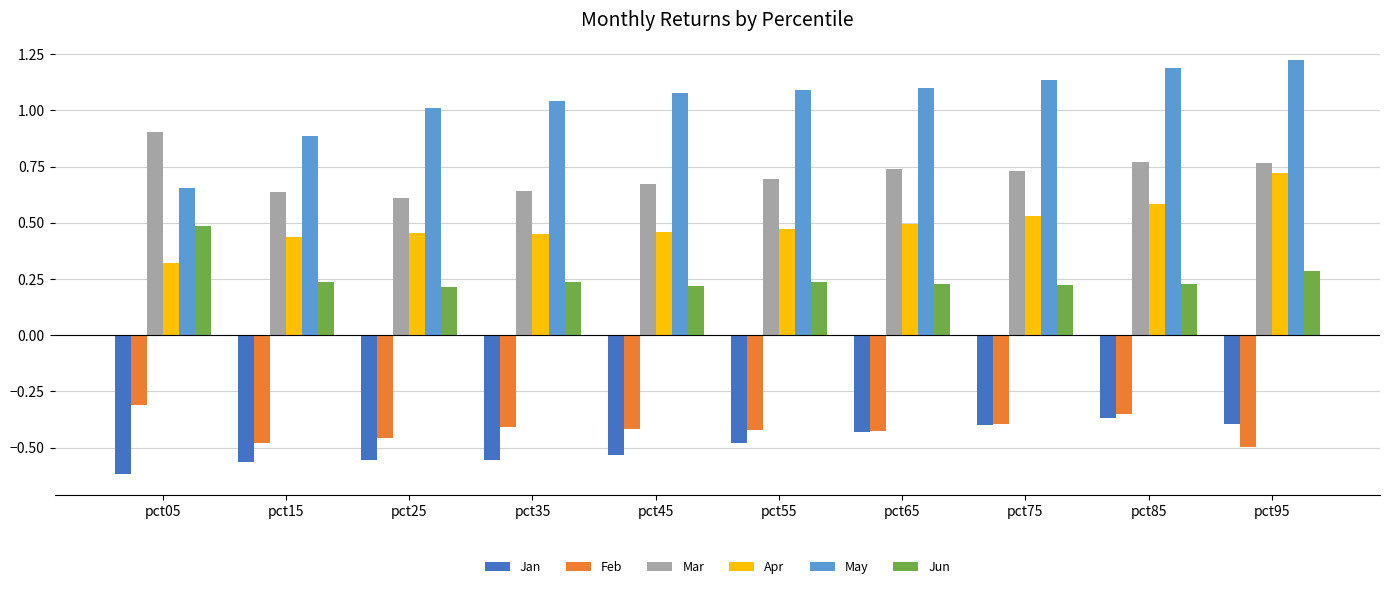

At how many categories does at least one series exceed 0?

10